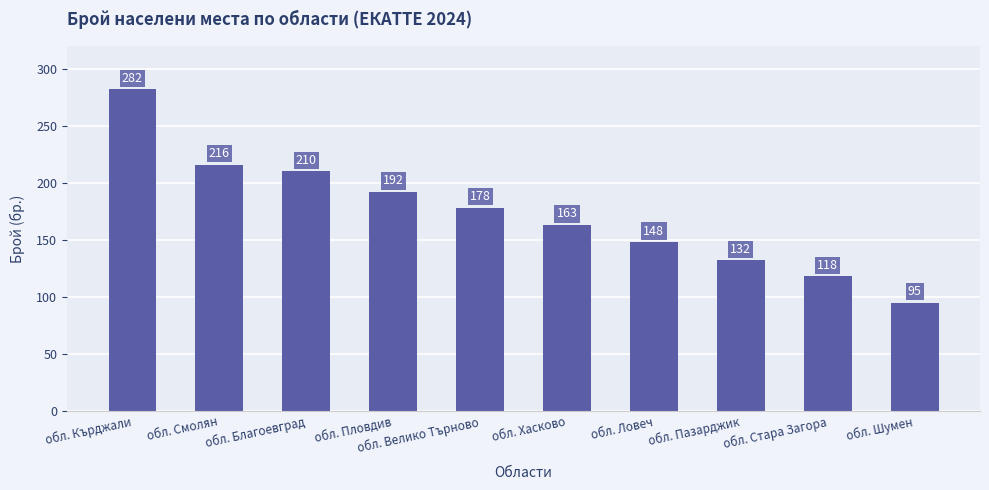

What is the maximum value shown in the chart?

282